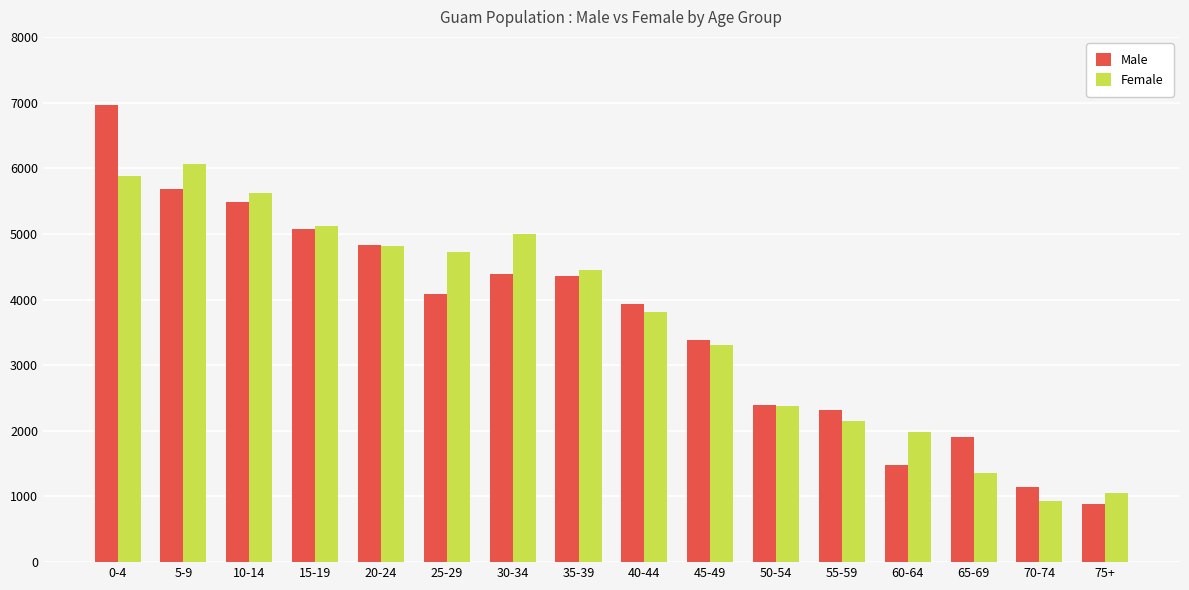

What is the sum of all Male values?

58321